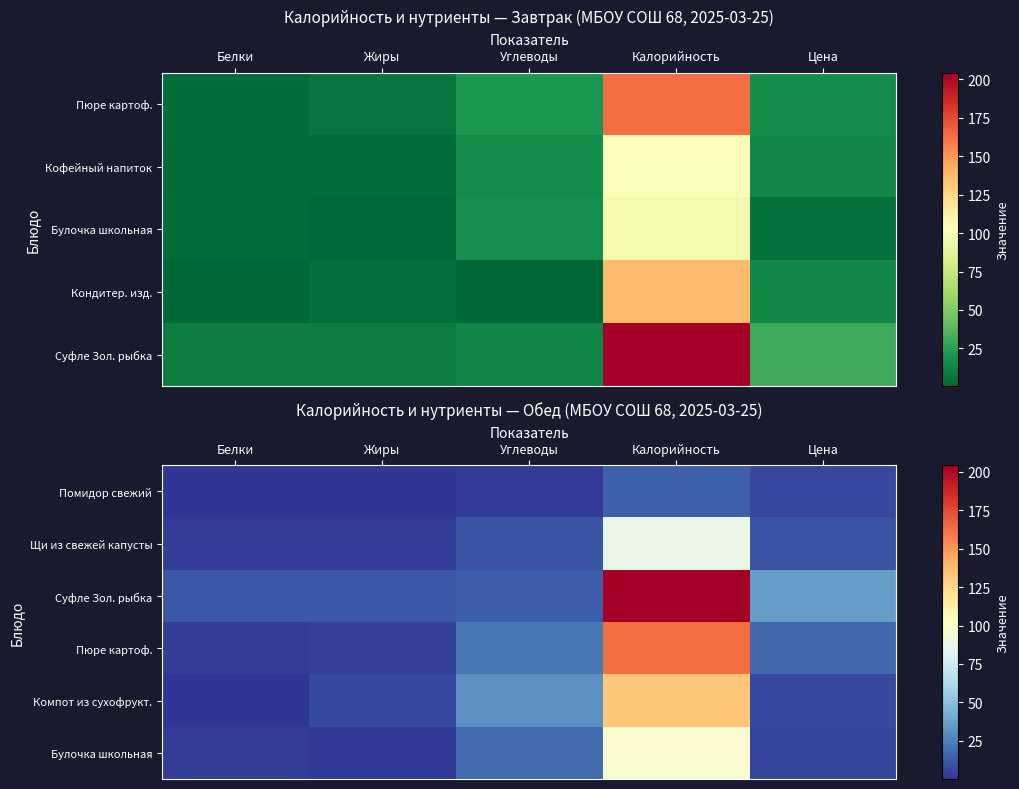

List the series in order of their peak value, highest first.

Суфле Зол. рыбка, Пюре картоф., Компот из сухофрукт., Булочка школьная, Щи из свежей капусты, Помидор свежий